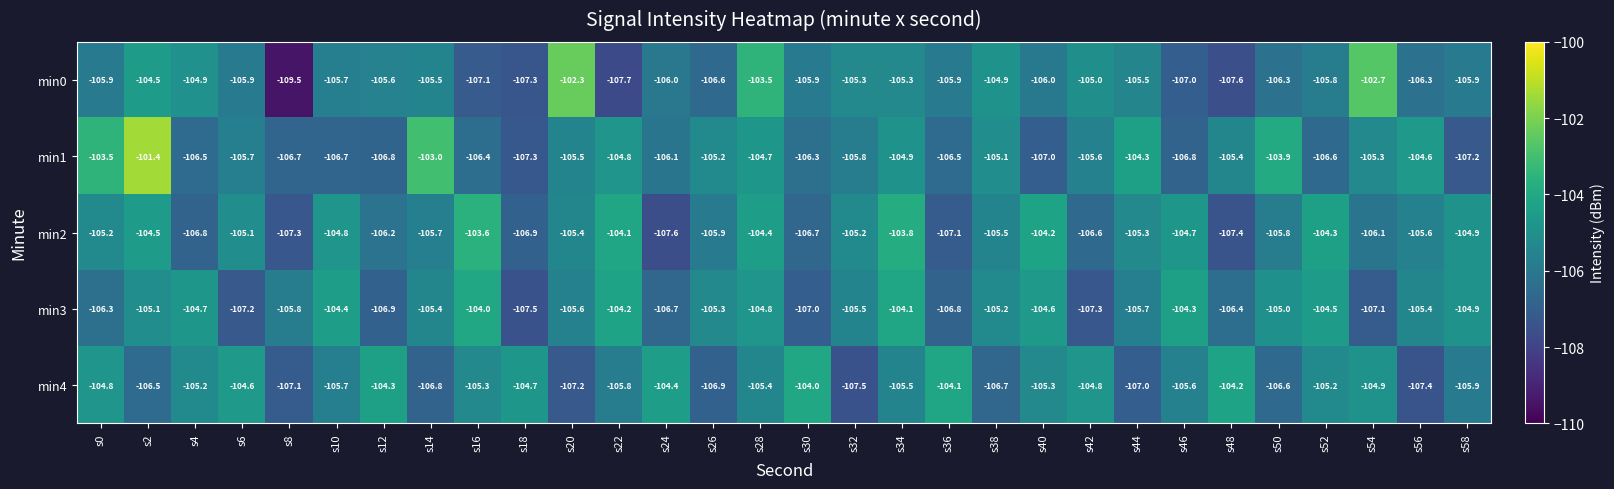

Count the number of data series in this chart.

5